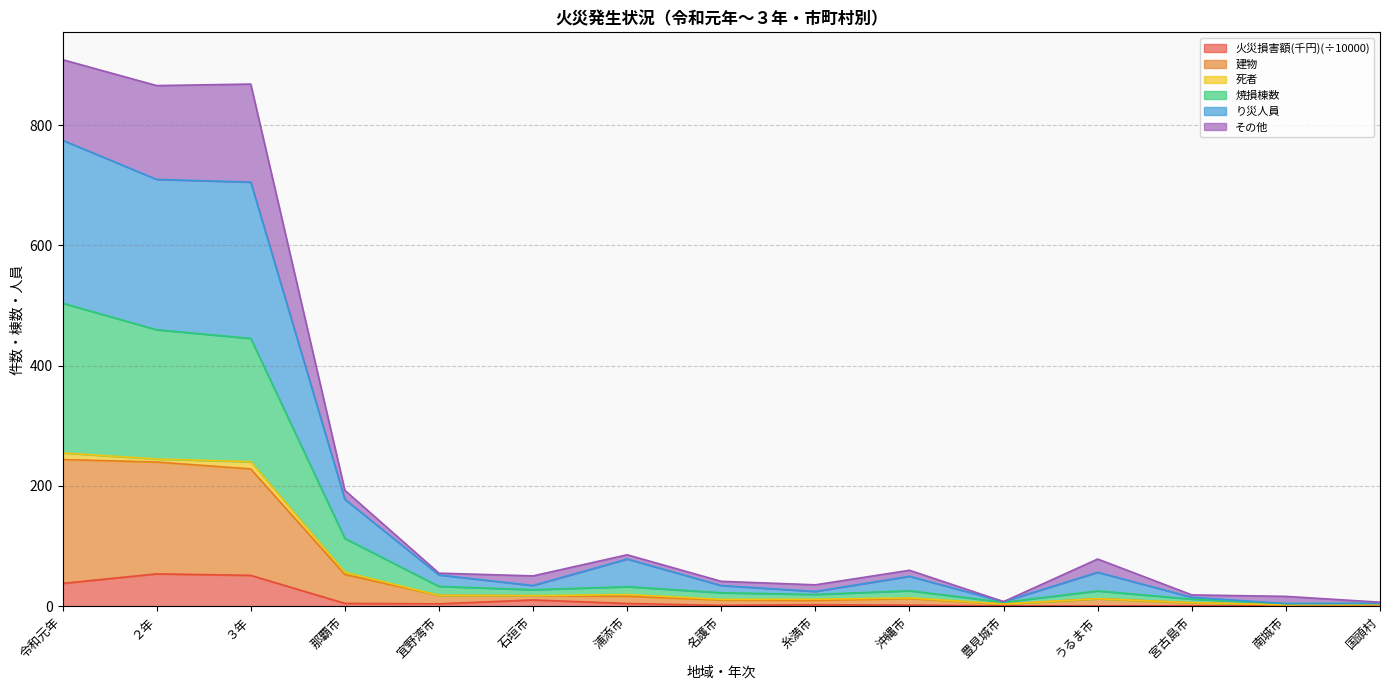

The value of その他 at 糸満市 is 9.5. True or false?

True